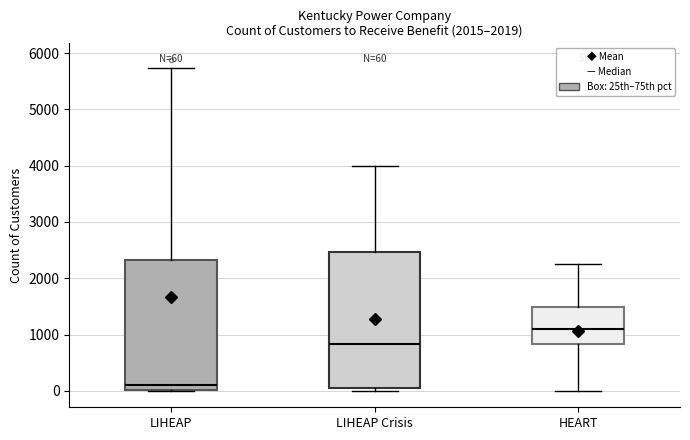

Which box's median line is the highest?

HEART